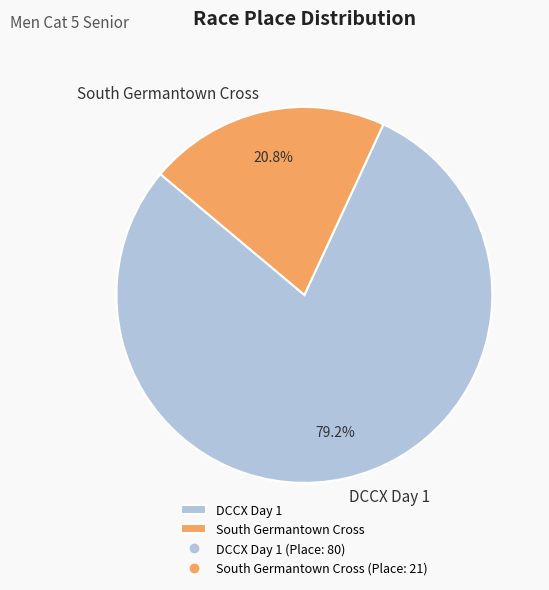

Approximately how many times larger is the value at South Germantown Cross compared to DCCX Day 1?

0.3